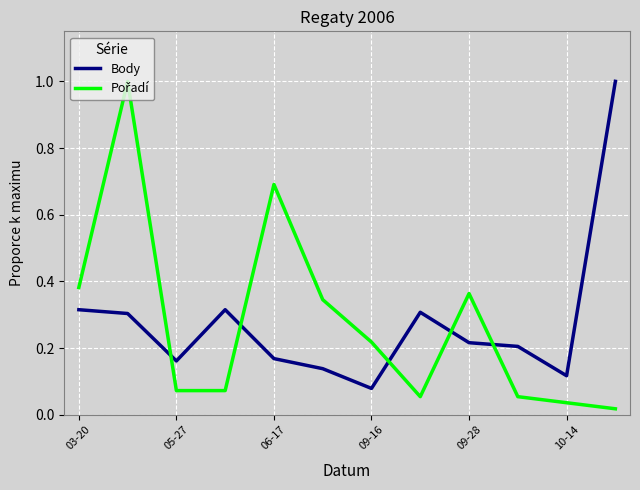

What is the greatest value displayed?

1.0